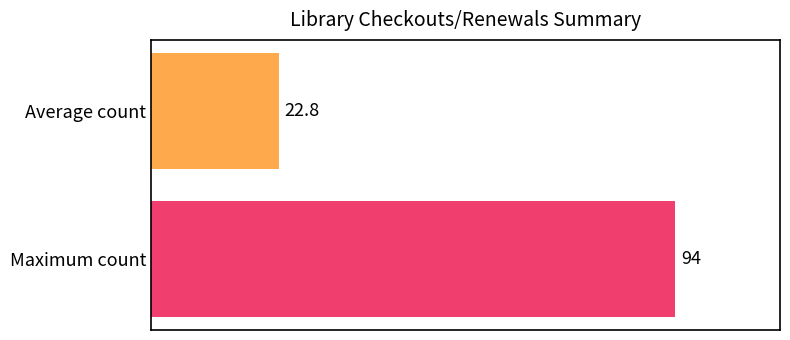

What is the smallest value displayed?

22.8